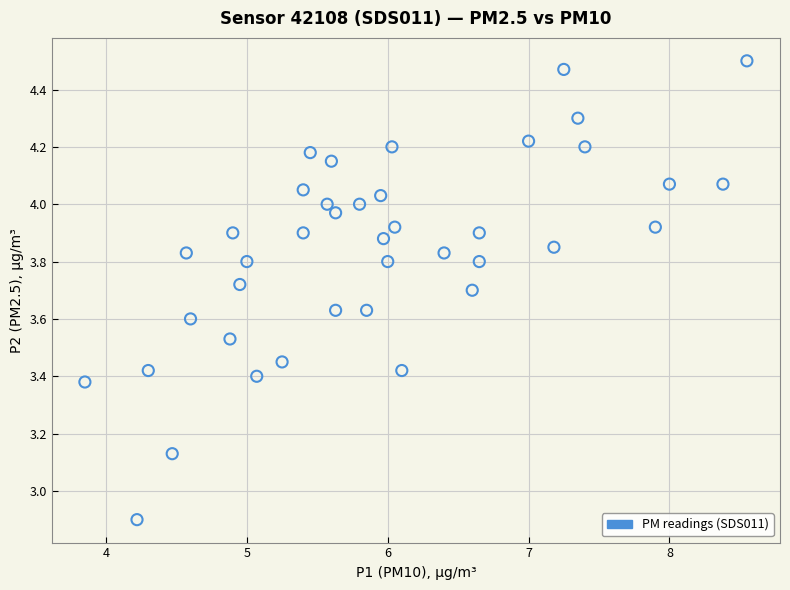

What Y value in the scatter plot is closest to 3?

2.9